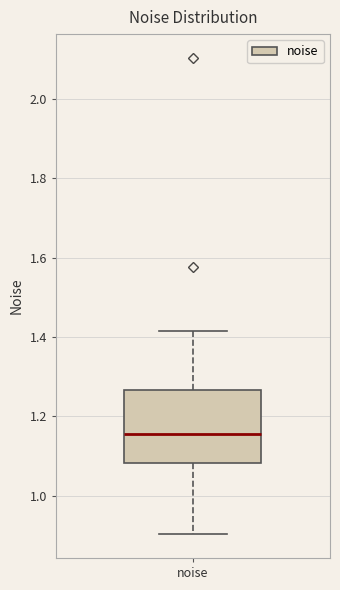

Transcribe this box plot: give where the median line is, the range the box spans, and where the two whiskers end, as read against the y-axis. The values are not printed on the chart, so give them approximately, as read against the axis.

median 1.16, box 1.08 to 1.26, whiskers 0.90 to 1.42